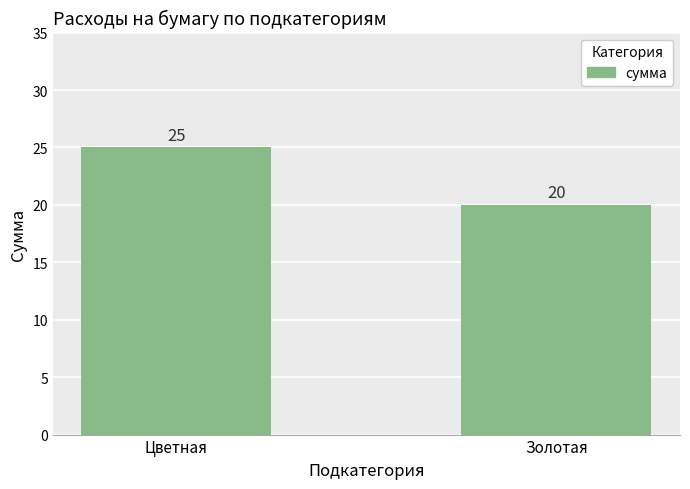

What is the sum of all values?

45